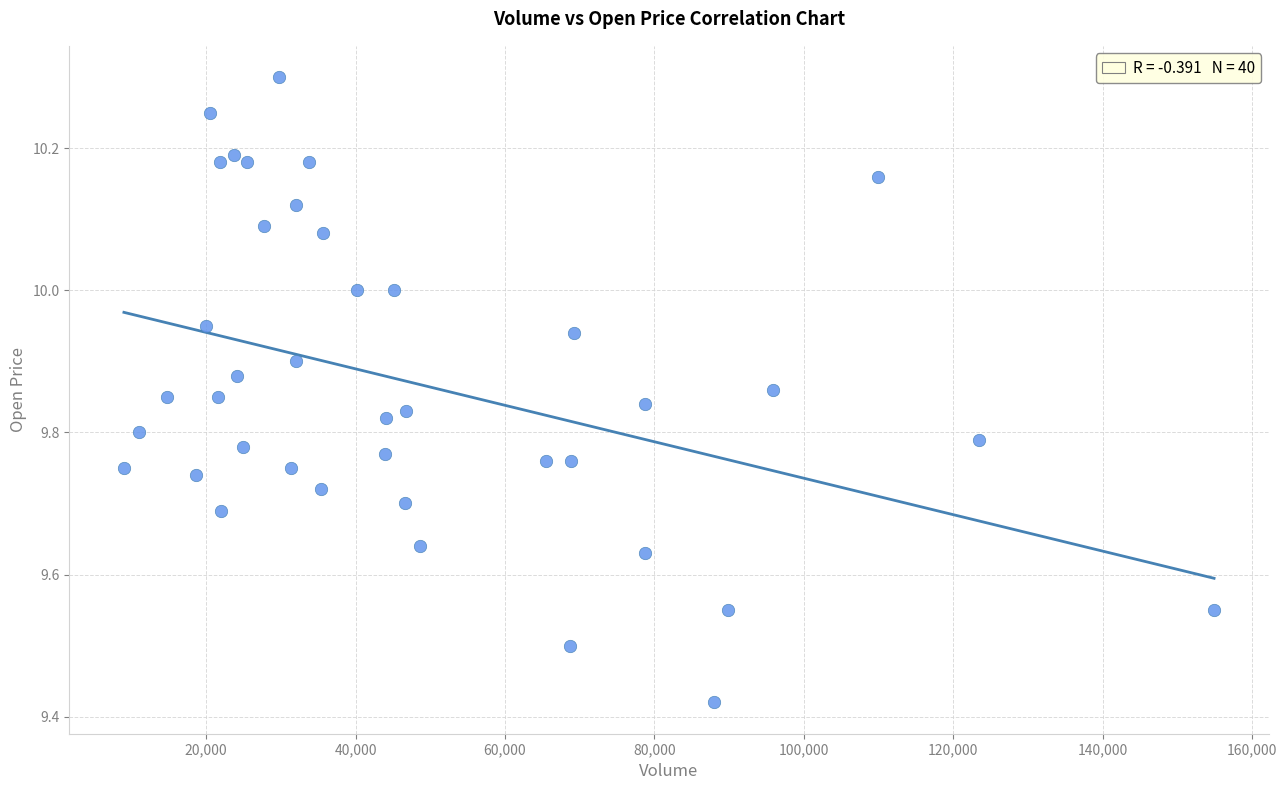

What is the range of Y values (max minus min)?

0.9